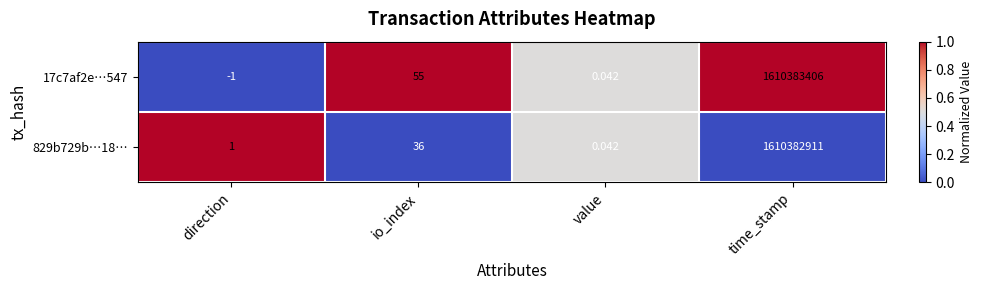

List the labels in order of 829b729b…18… value, smallest first.

value, direction, io_index, time_stamp